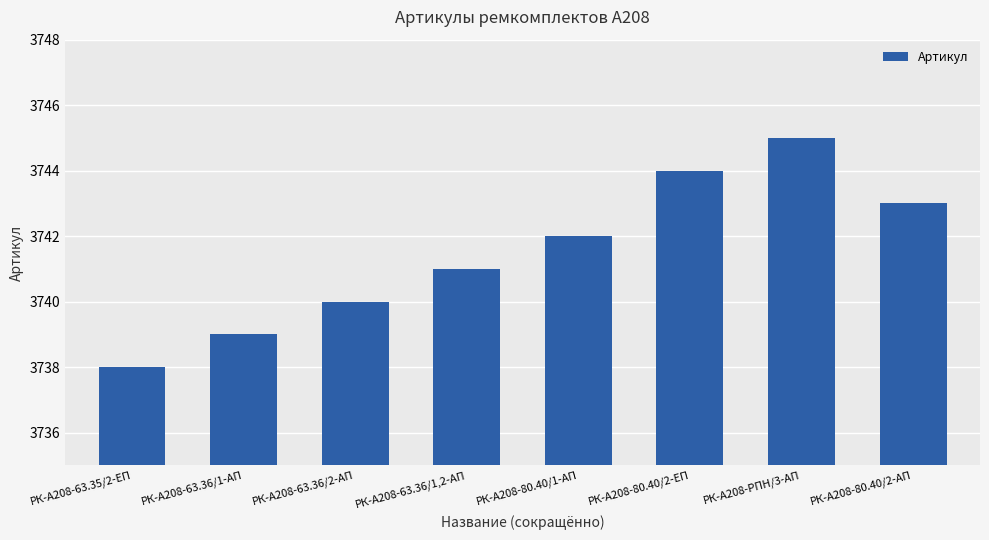

How many distinct data groups are displayed?

1